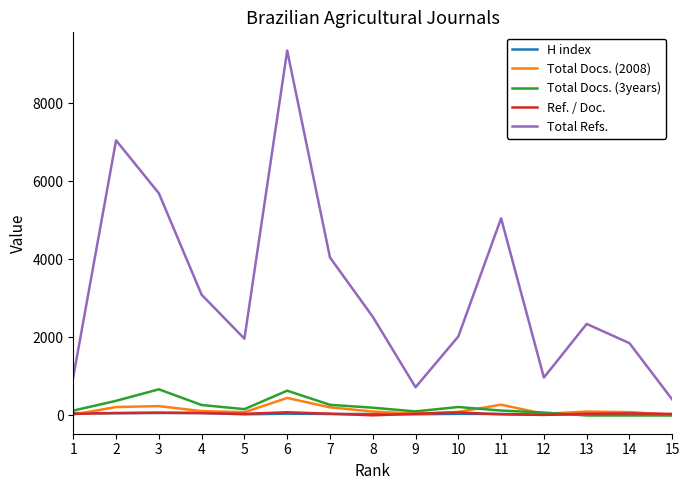

Which series changed the most between 11 and 13?

Total Refs.